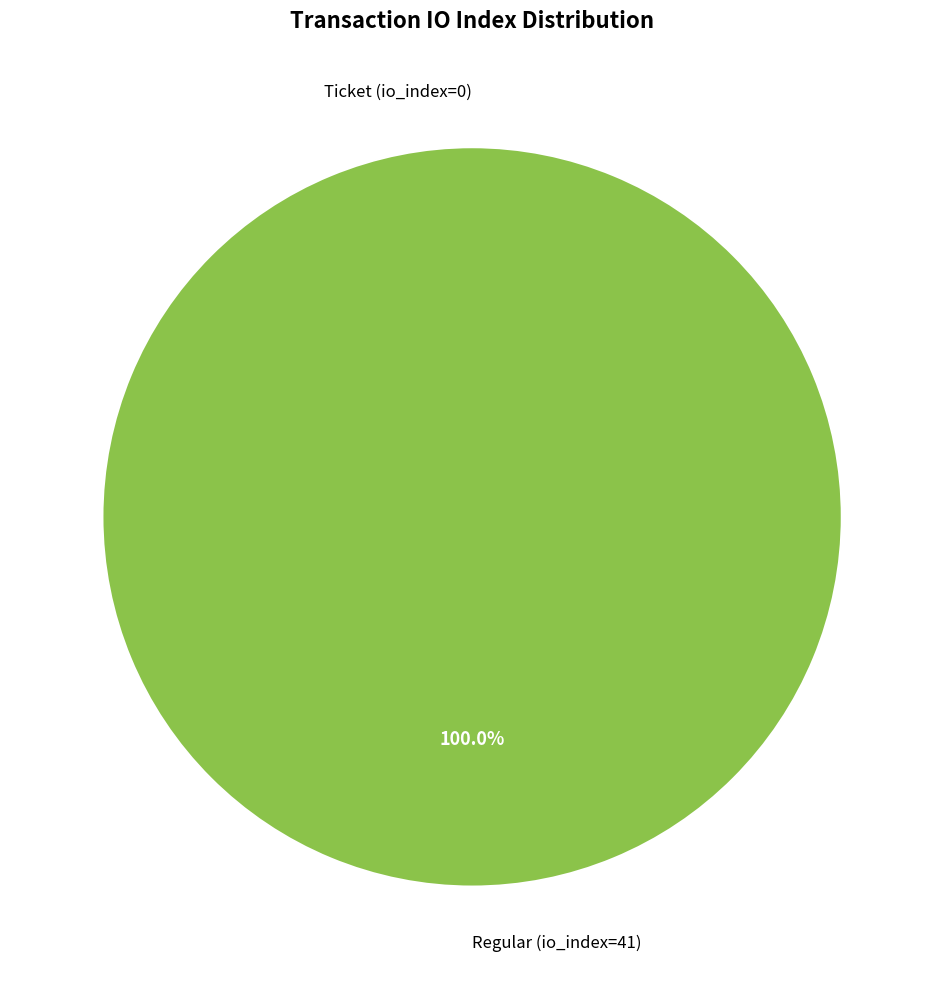

Which has a higher value, Ticket (io_index=0) or Regular (io_index=41)?

Regular (io_index=41)